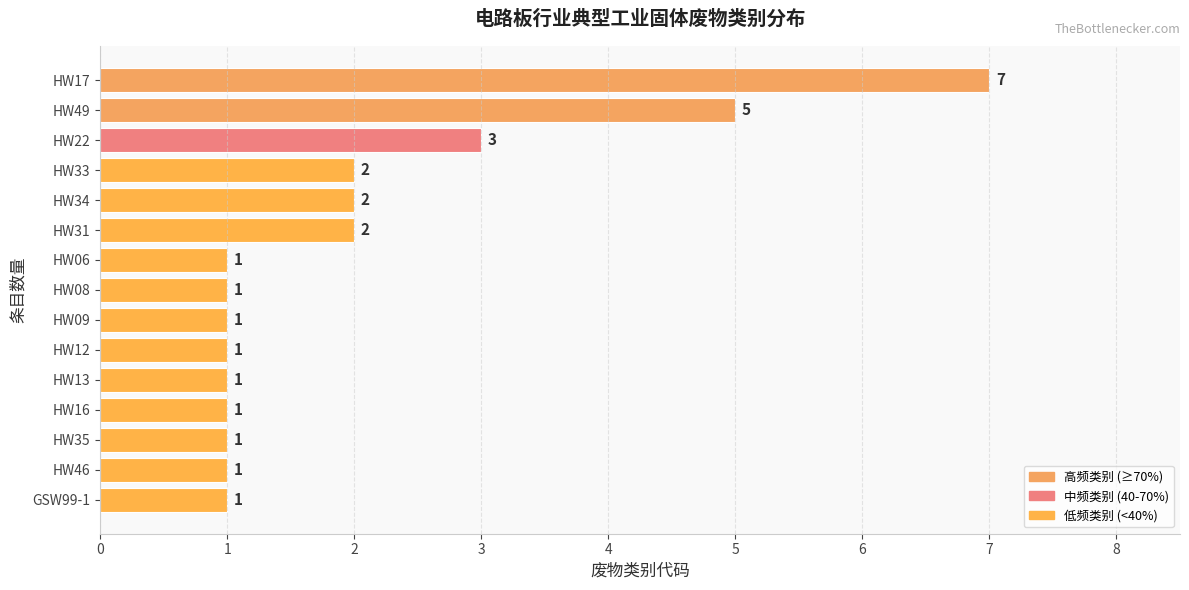

Are the bars grouped side by side (vs. stacked)?

No